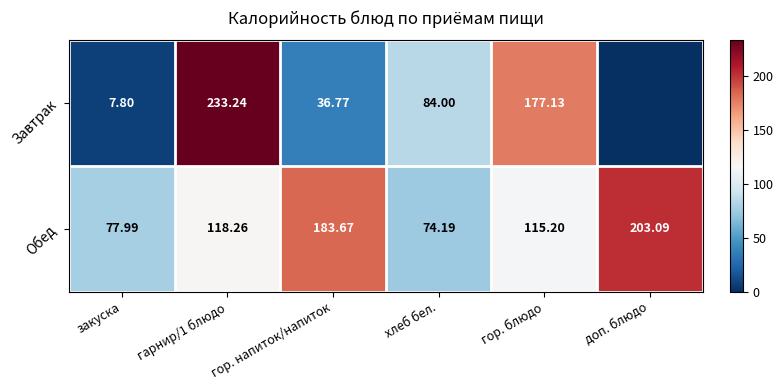

Is the value of Завтрак at закуска greater than the value of Обед at гор. блюдо?

No